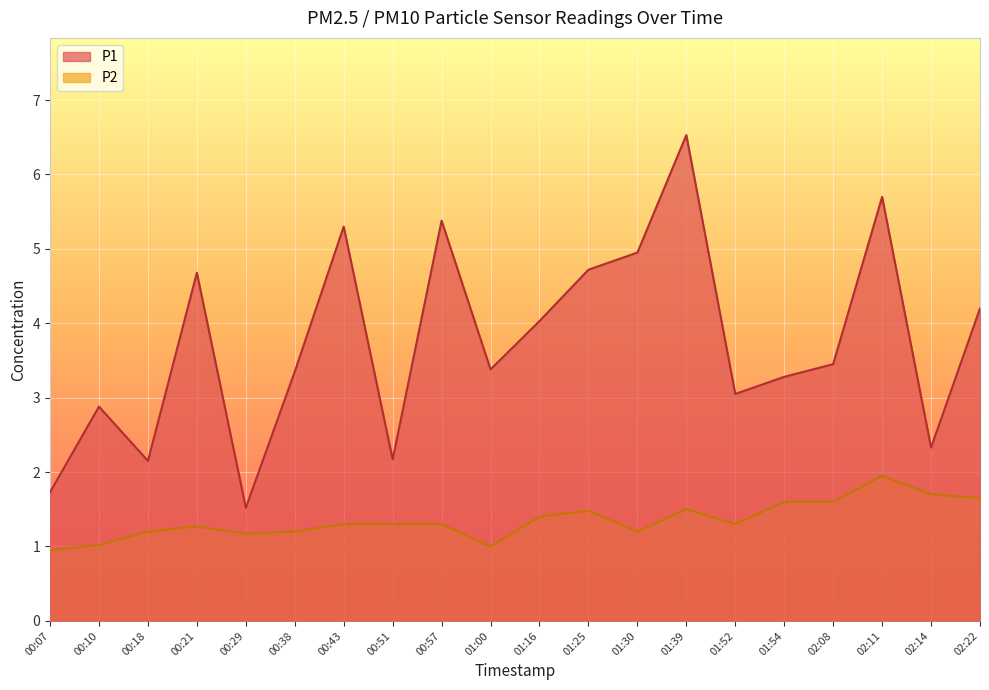

At which label does P2 reach its peak?

02:11